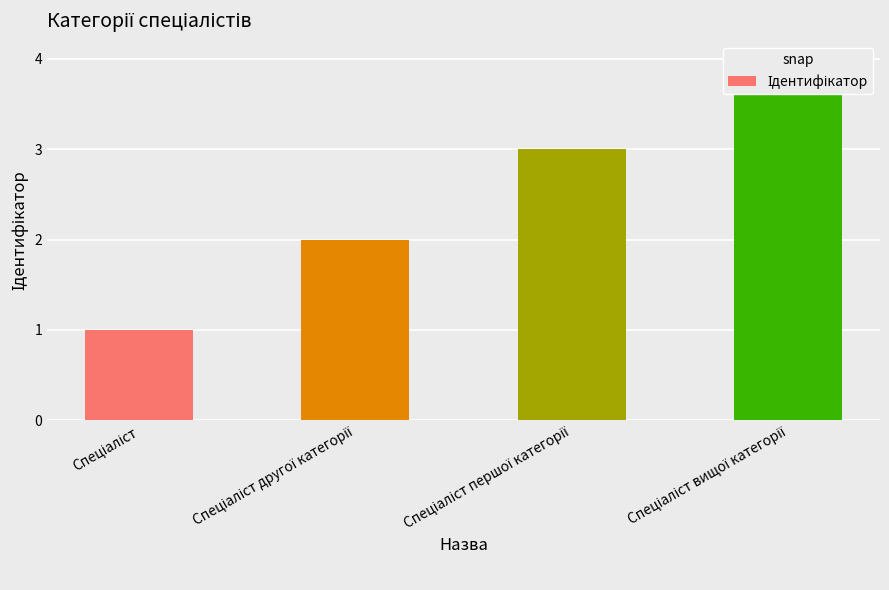

Where is the data nearest to the value 2?

Спеціаліст другої категорії